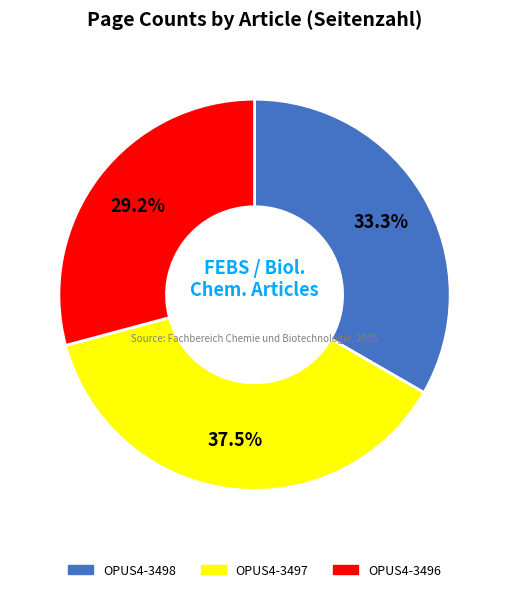

True or false: OPUS4-3497 accounts for 50% of the total.

False